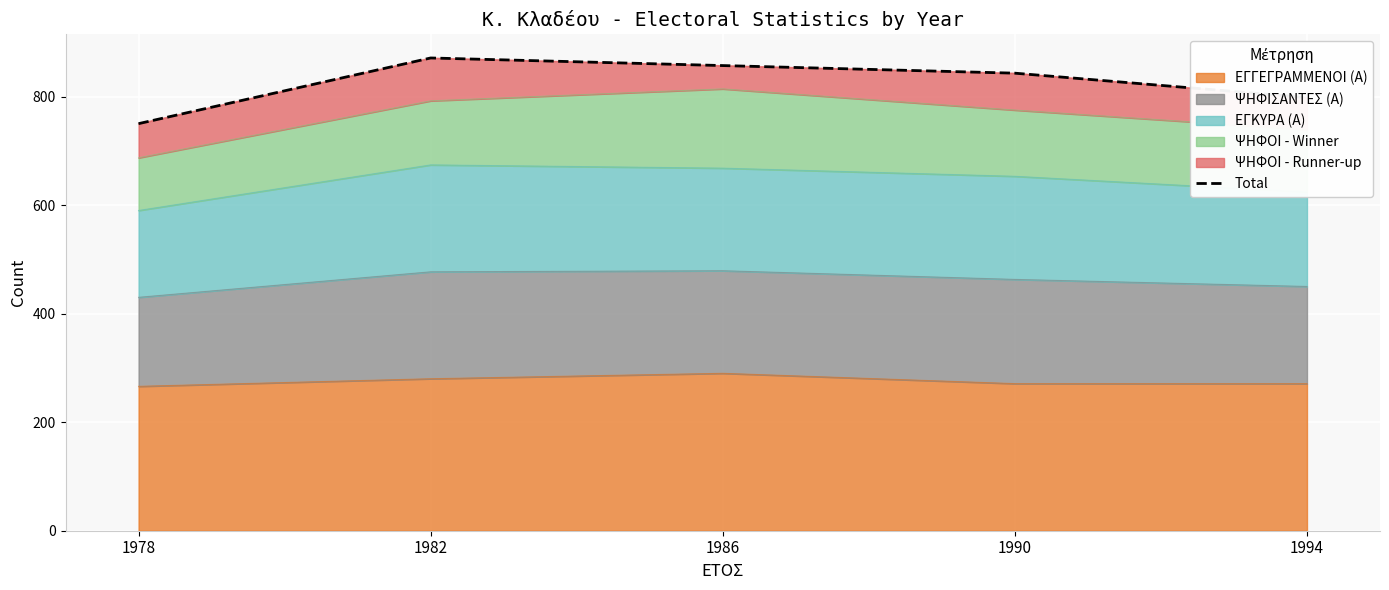

Where does the data first go above 843?

1982